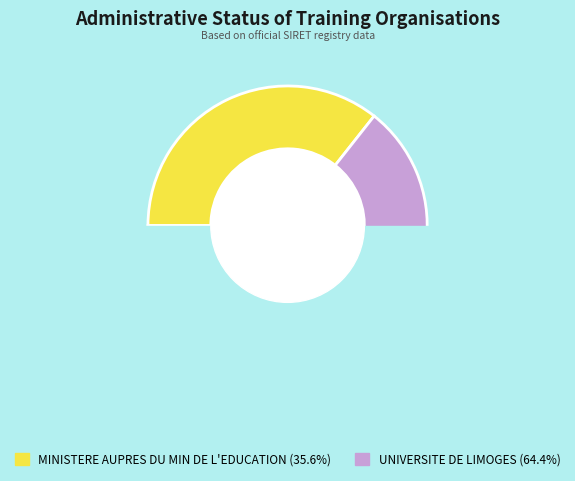

What percentage is the MINISTERE AUPRES DU MIN DE L'EDUCATION slice, to the nearest percent?

36%